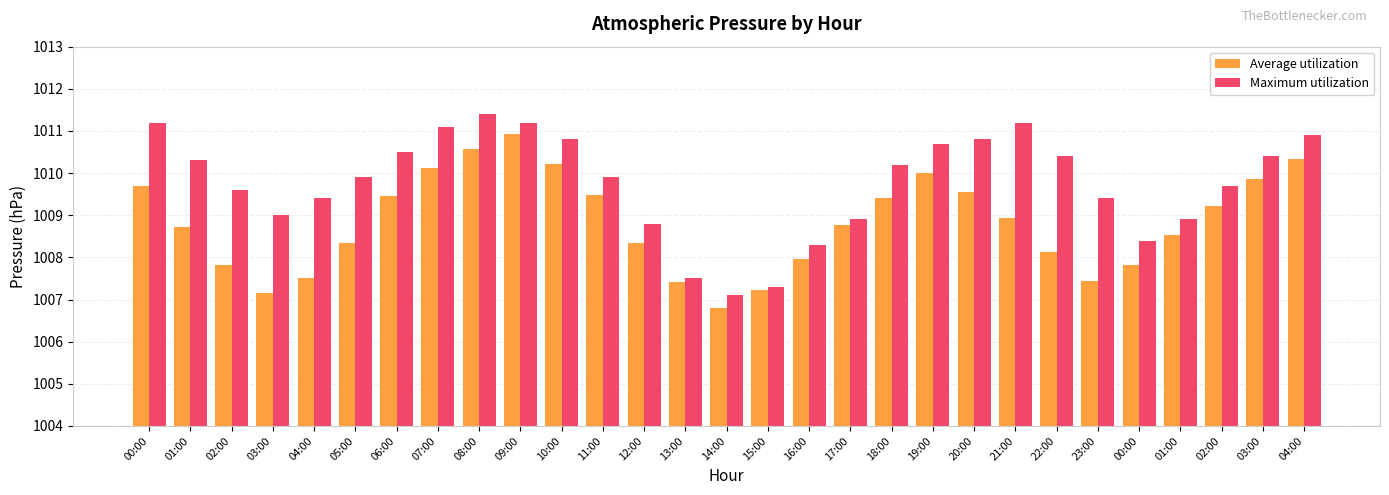

How many series are shown in this chart?

2